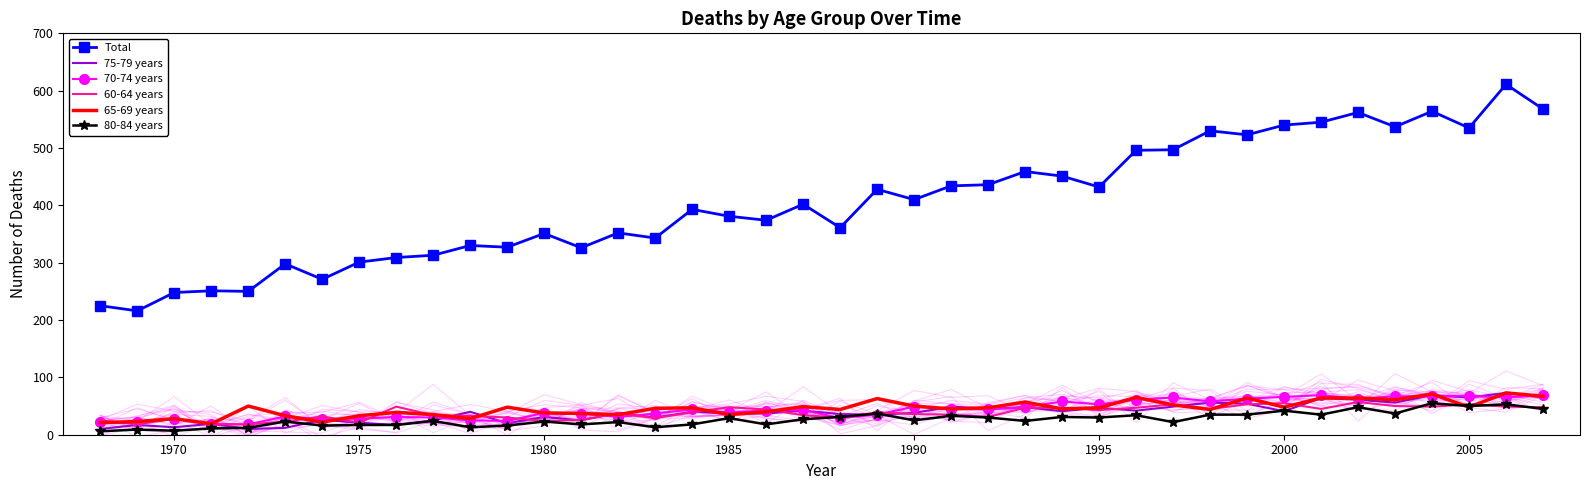

True or false: 75-79 years has more than 2 points higher than both neighbors.

True